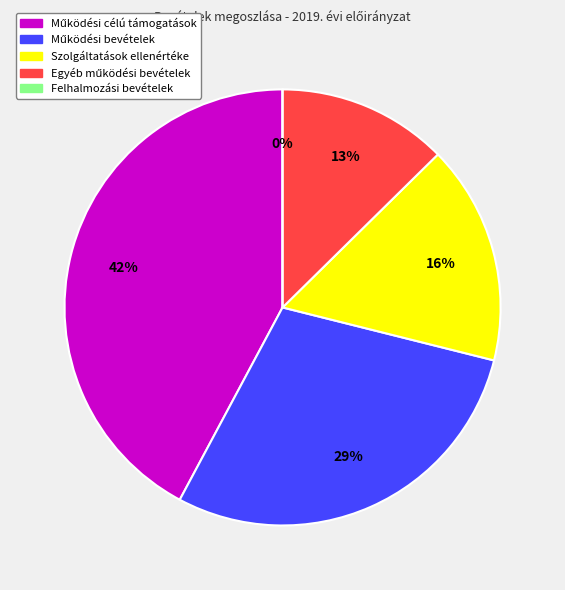

Which slice is the smallest?

Felhalmozási bevételek